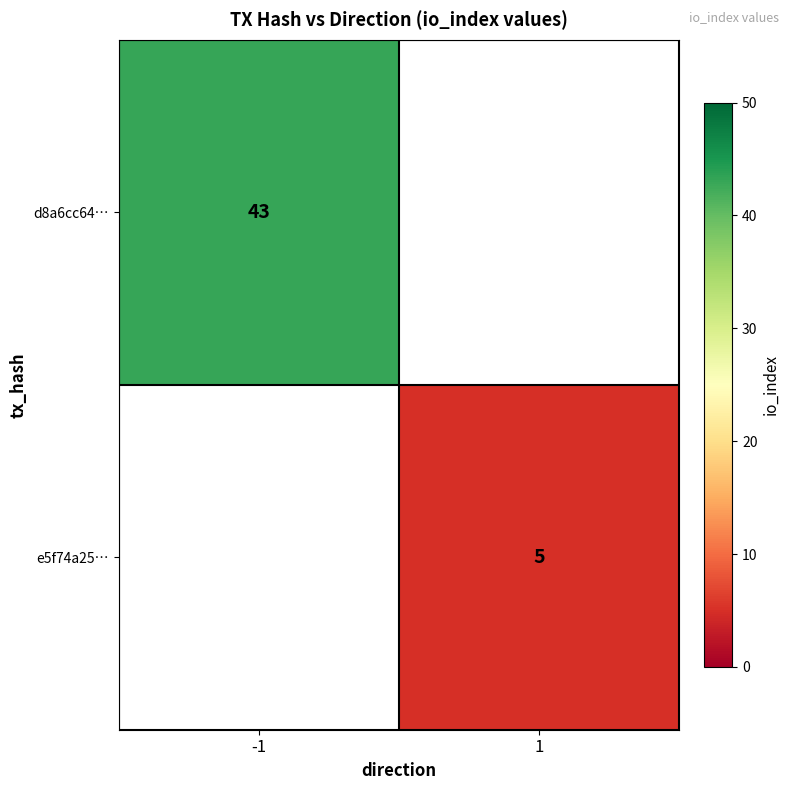

Which label corresponds to the largest value in the chart?

-1